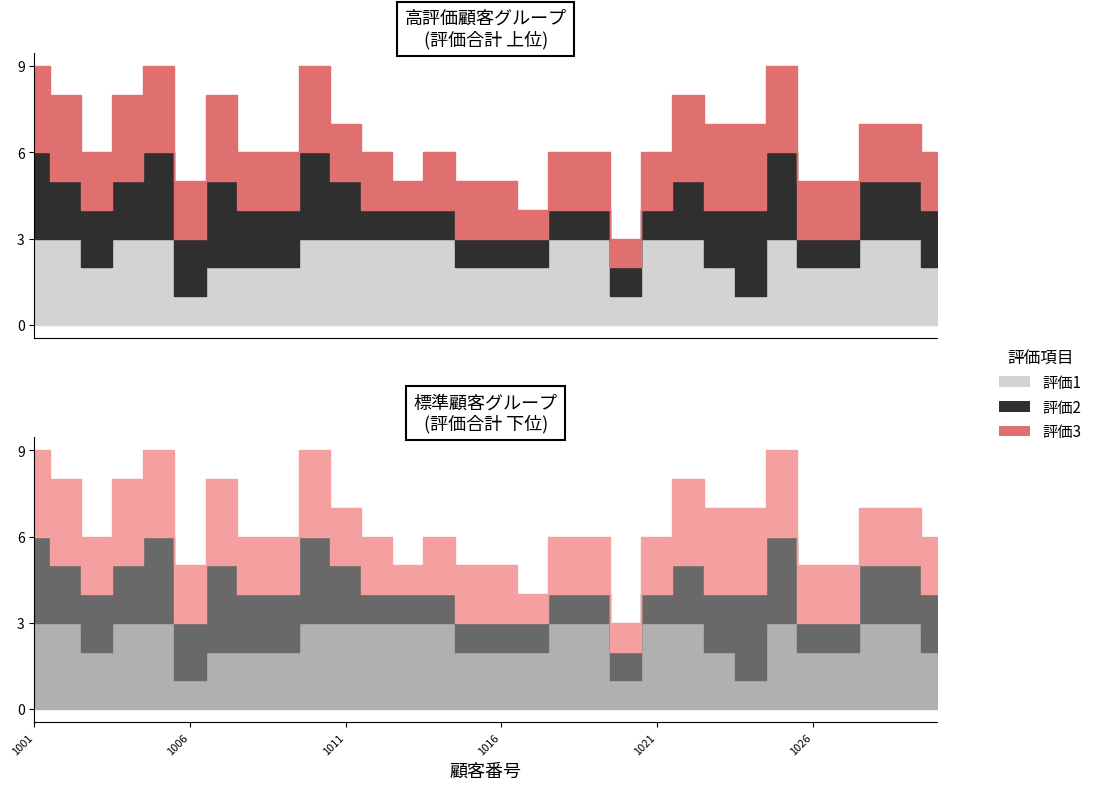

True or false: 評価3 and 評価1 cross at least once.

False